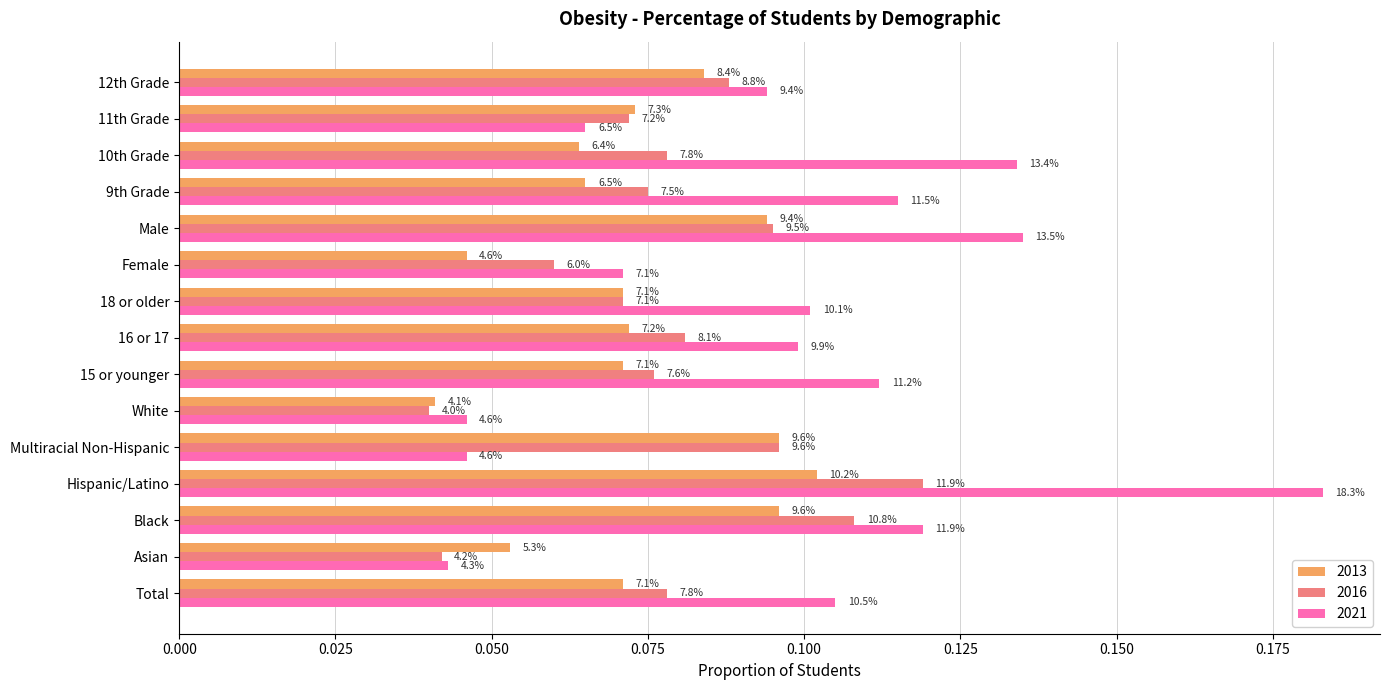

At which label does 2021 reach its peak?

Hispanic/Latino